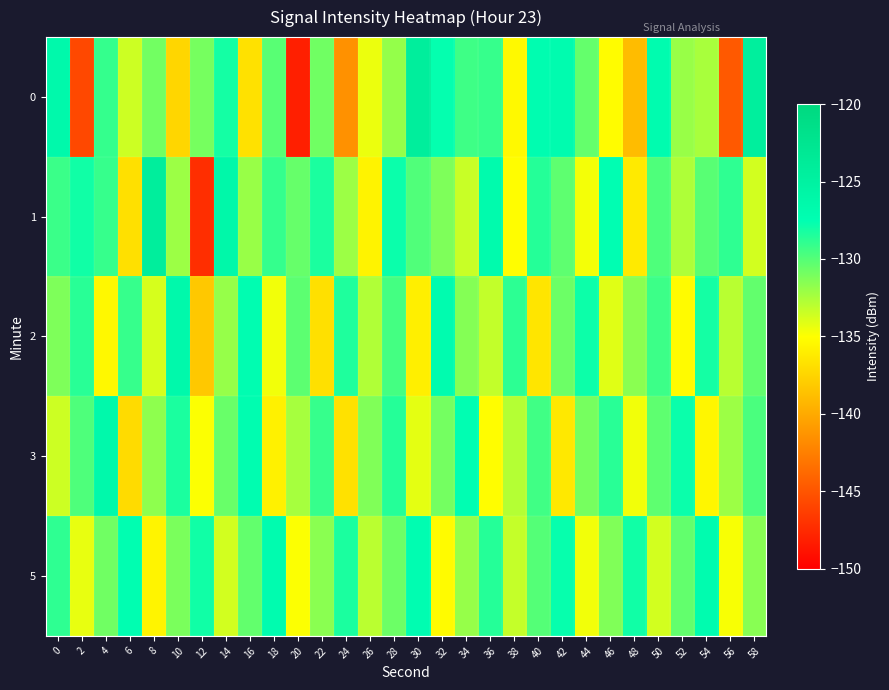

Which label corresponds to the smallest value in the chart?

20